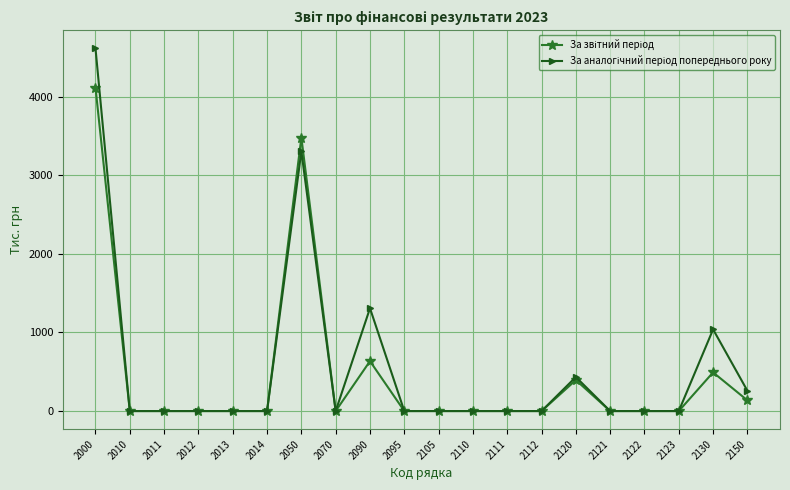

What is the greatest value displayed?

4613